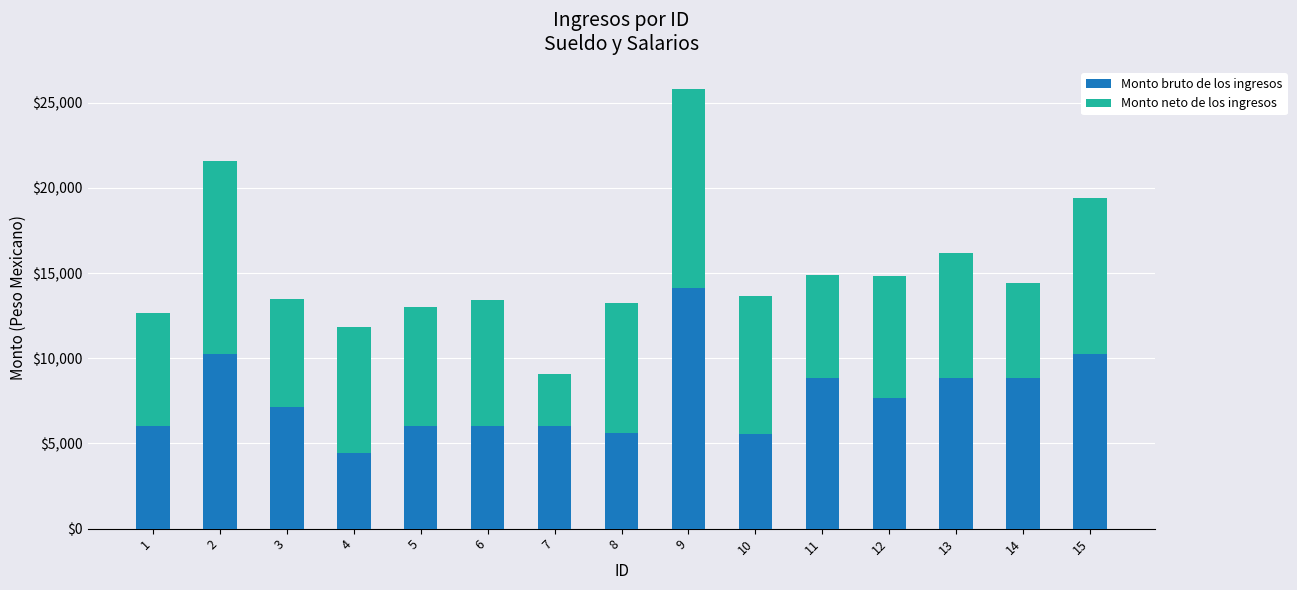

Is it true that Monto bruto de los ingresos equals 8829.1 at 14?

True